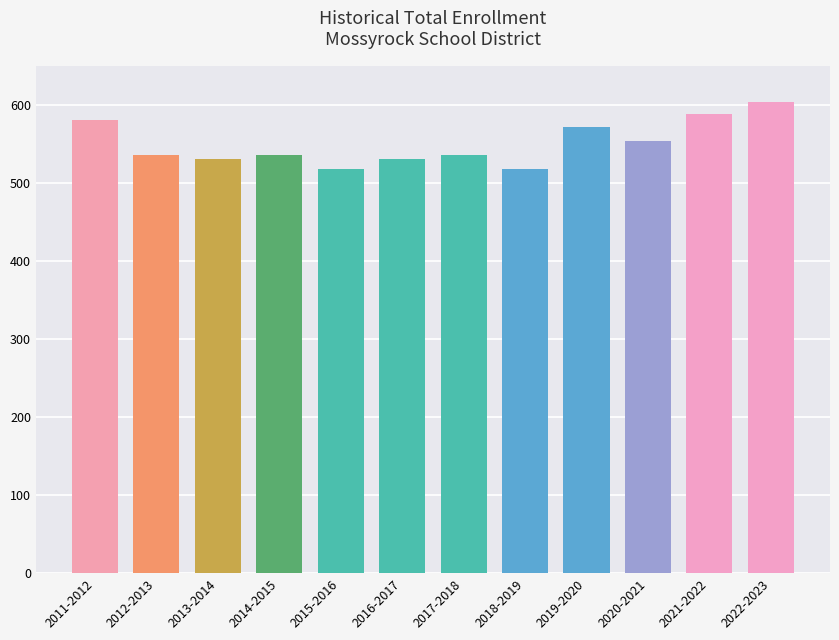

What is the label of the 8th bar from the left?

2018-2019